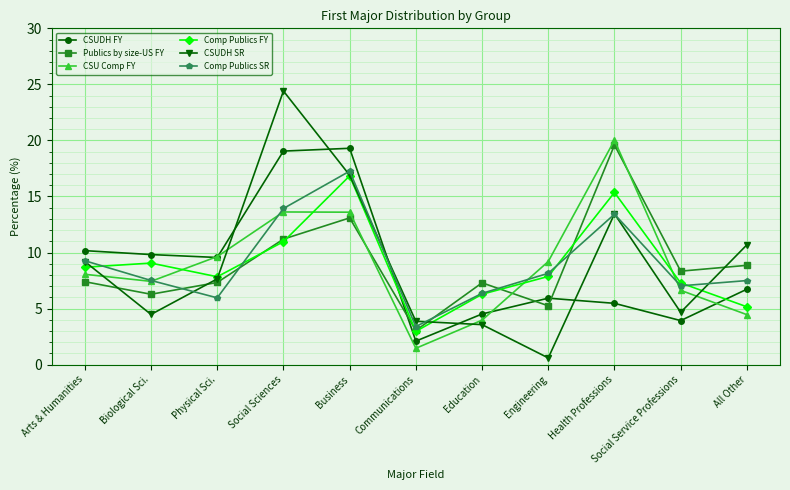

The value of CSU Comp FY at All Other is 6.7. True or false?

False